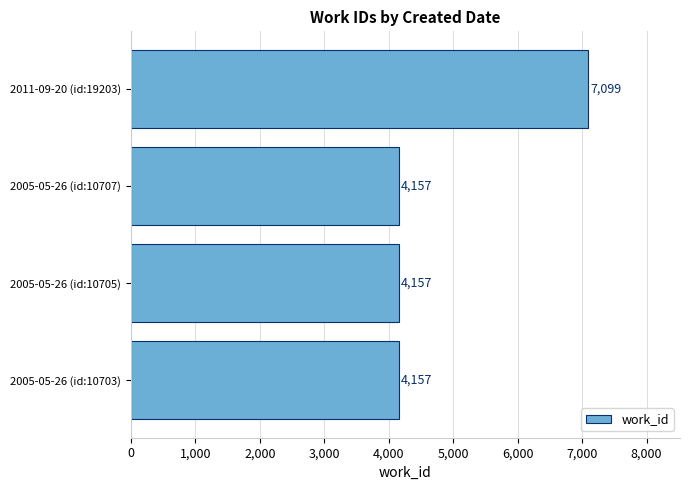

What is the difference between the maximum and minimum values?

2942